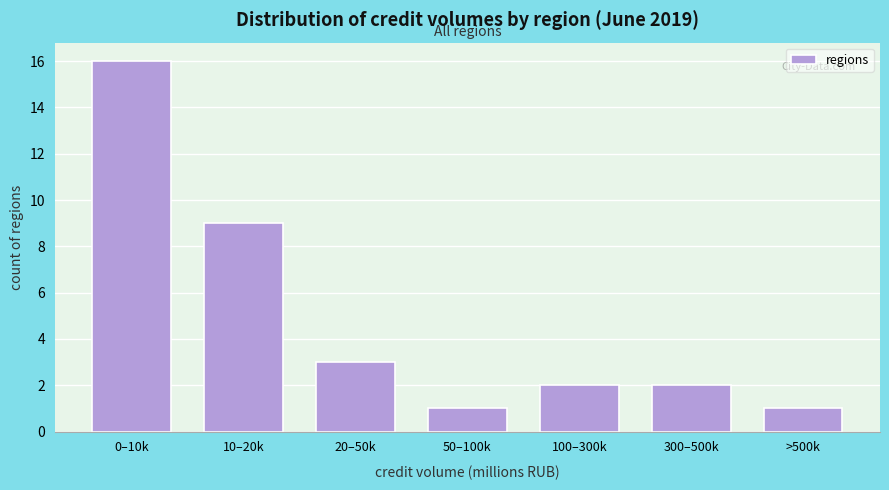

Reading right to left, extract all data points from this chart.

1	2	2	1	3	9	16